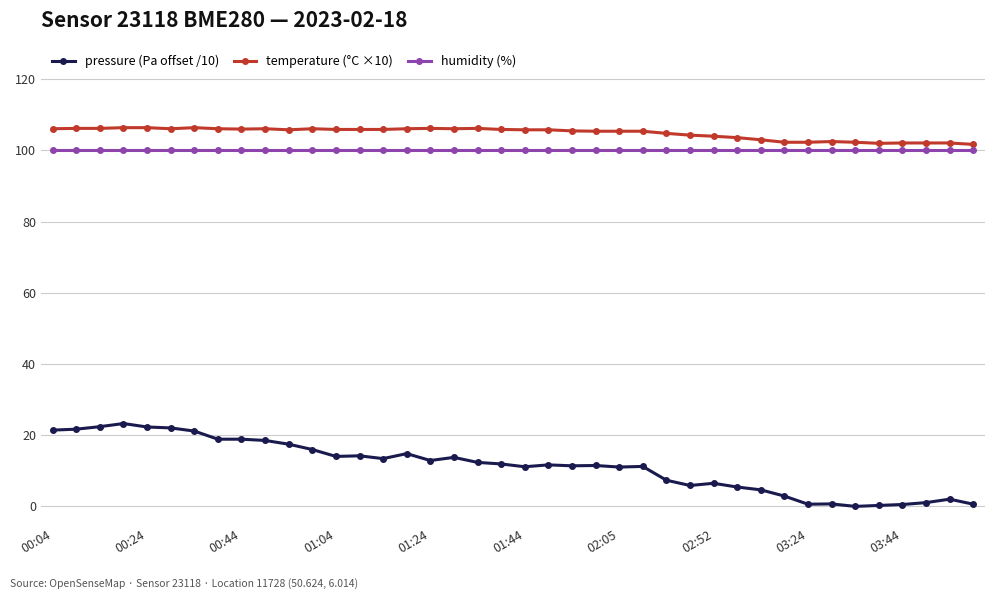

True or false: humidity (%) and pressure (Pa offset /10) cross at least once.

False